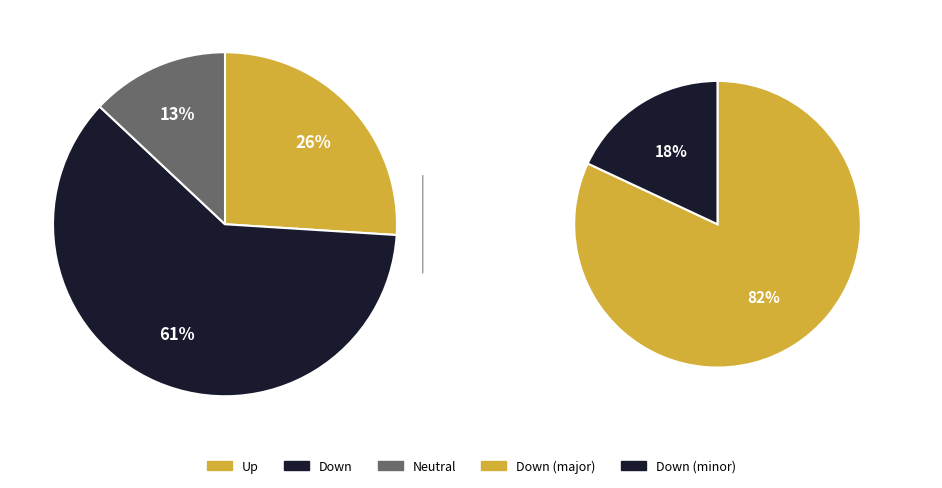

To the nearest percent, what is the combined percentage of up and down?

87%